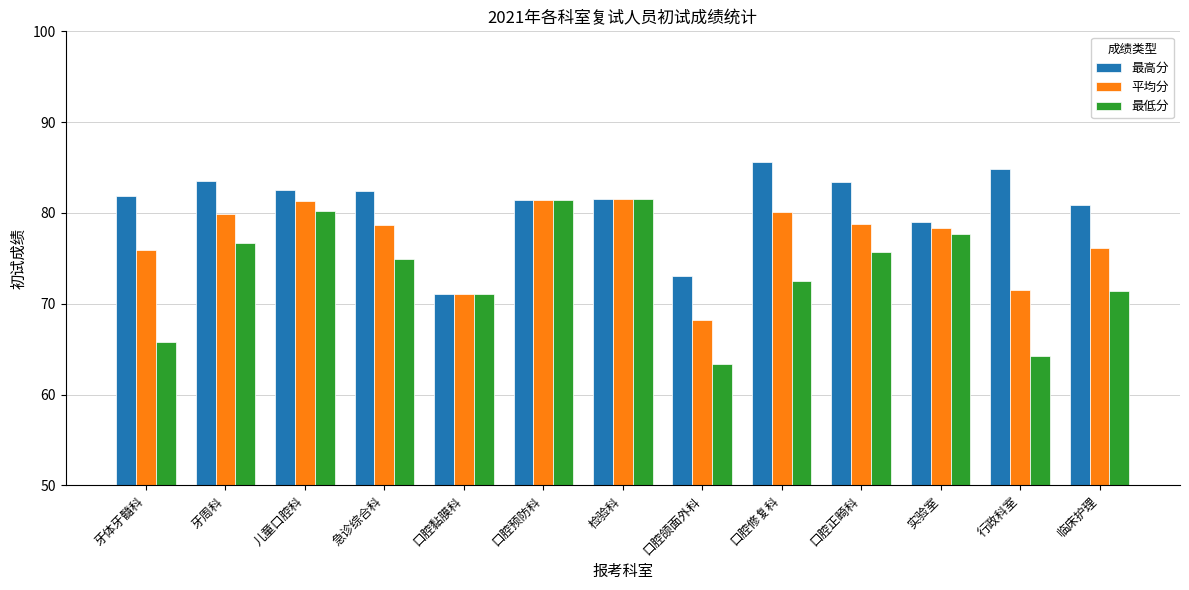

The 最低分 series shows 81.5 at 口腔预防科. True or false?

True